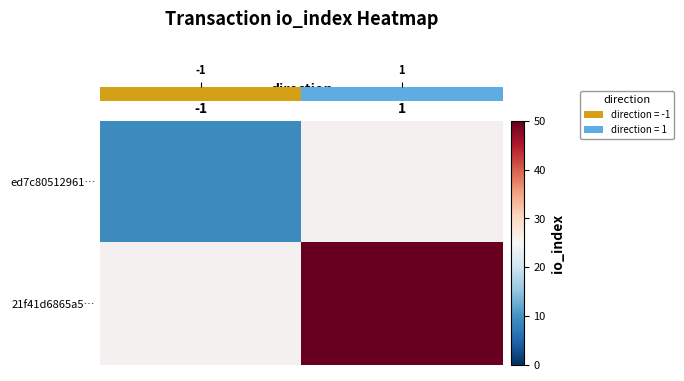

Rank the series at -1 from lowest to highest value.

row_0, row_1